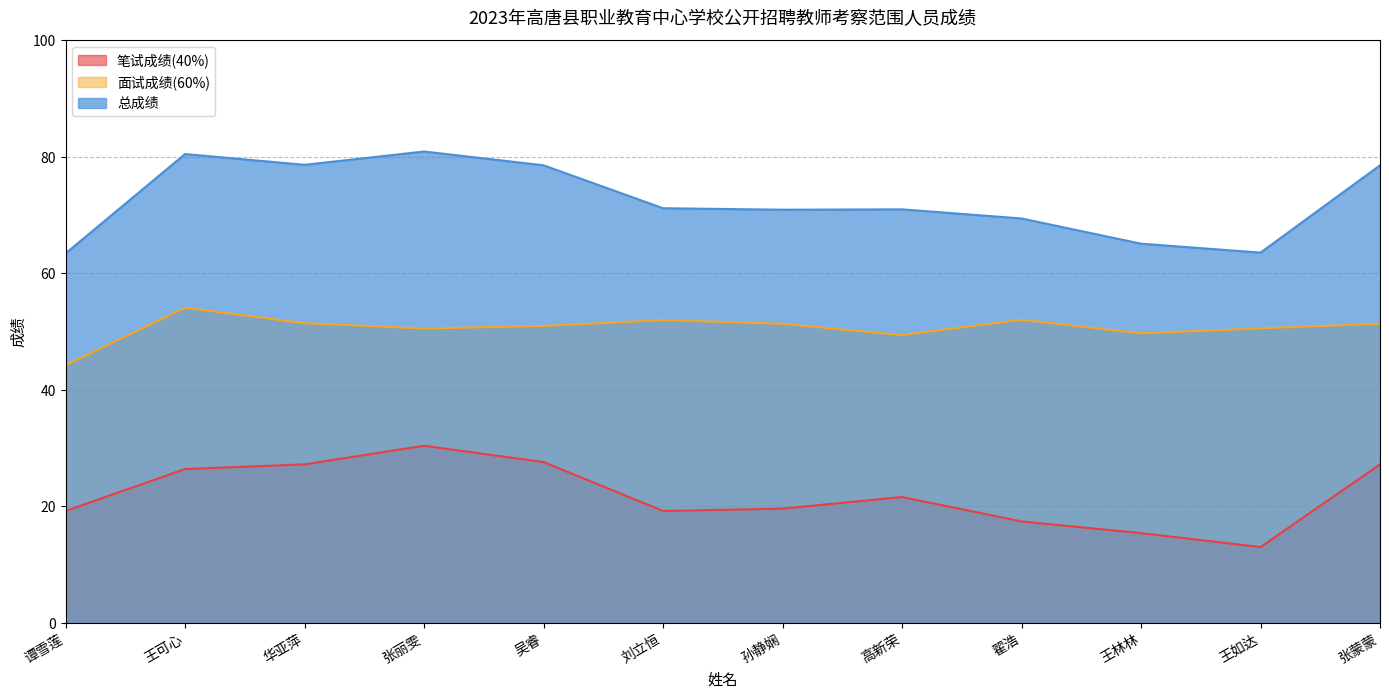

Rank the series at 华亚萍 from highest to lowest value.

总成绩, 面试成绩(60%), 笔试成绩(40%)